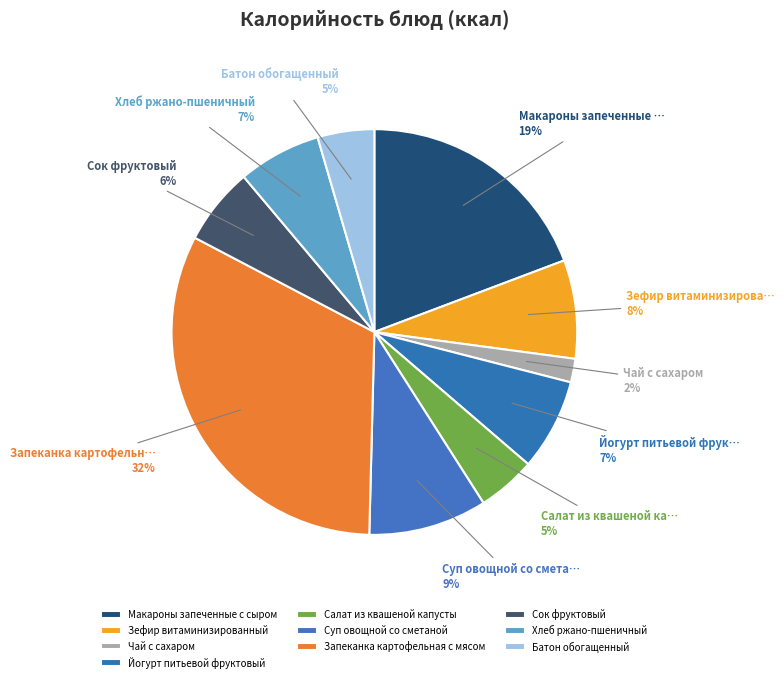

How many slices are in this pie chart?

10